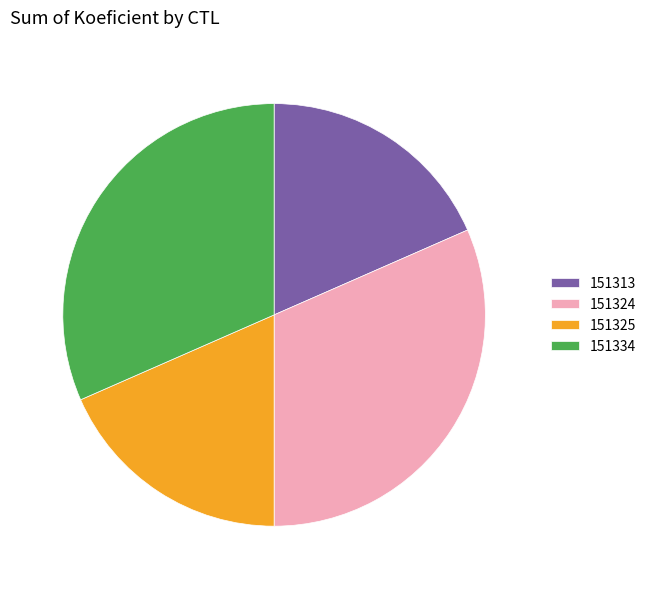

What is the ratio of the value at 151324 to the value at 151334?

1.0